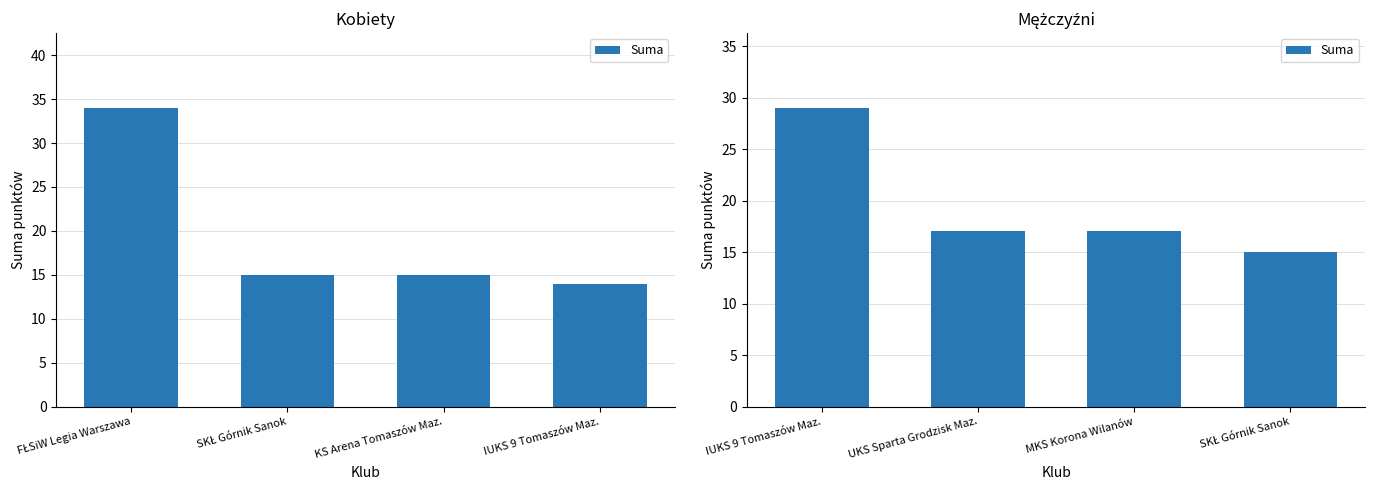

What is the label of the 2nd bar from the right?

MKS Korona Wilanów